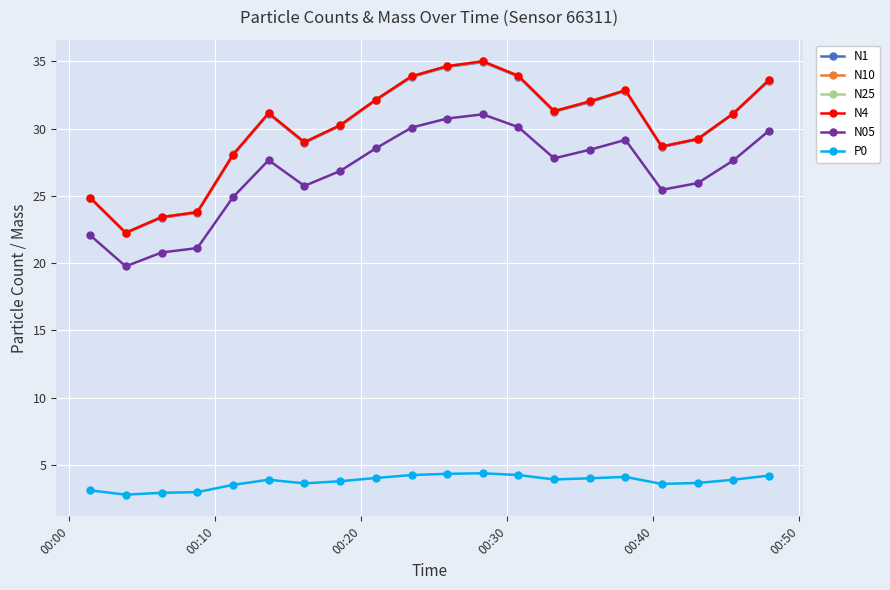

What is the maximum value shown in the chart?

35.0